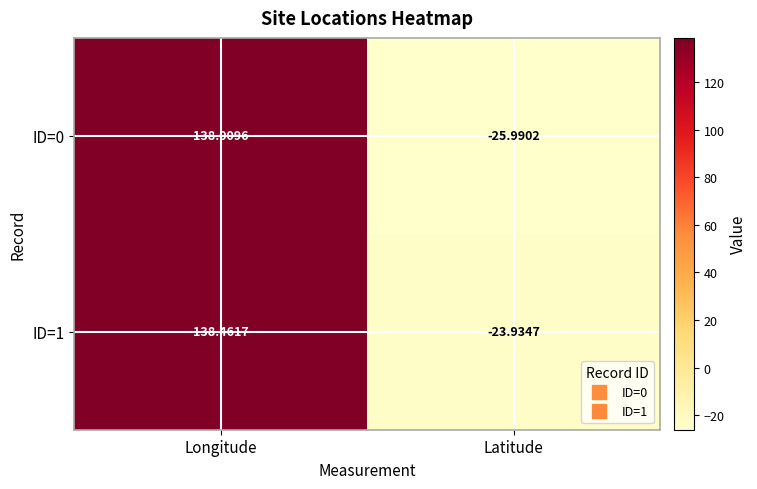

Which series has the widest spread of values?

ID=0